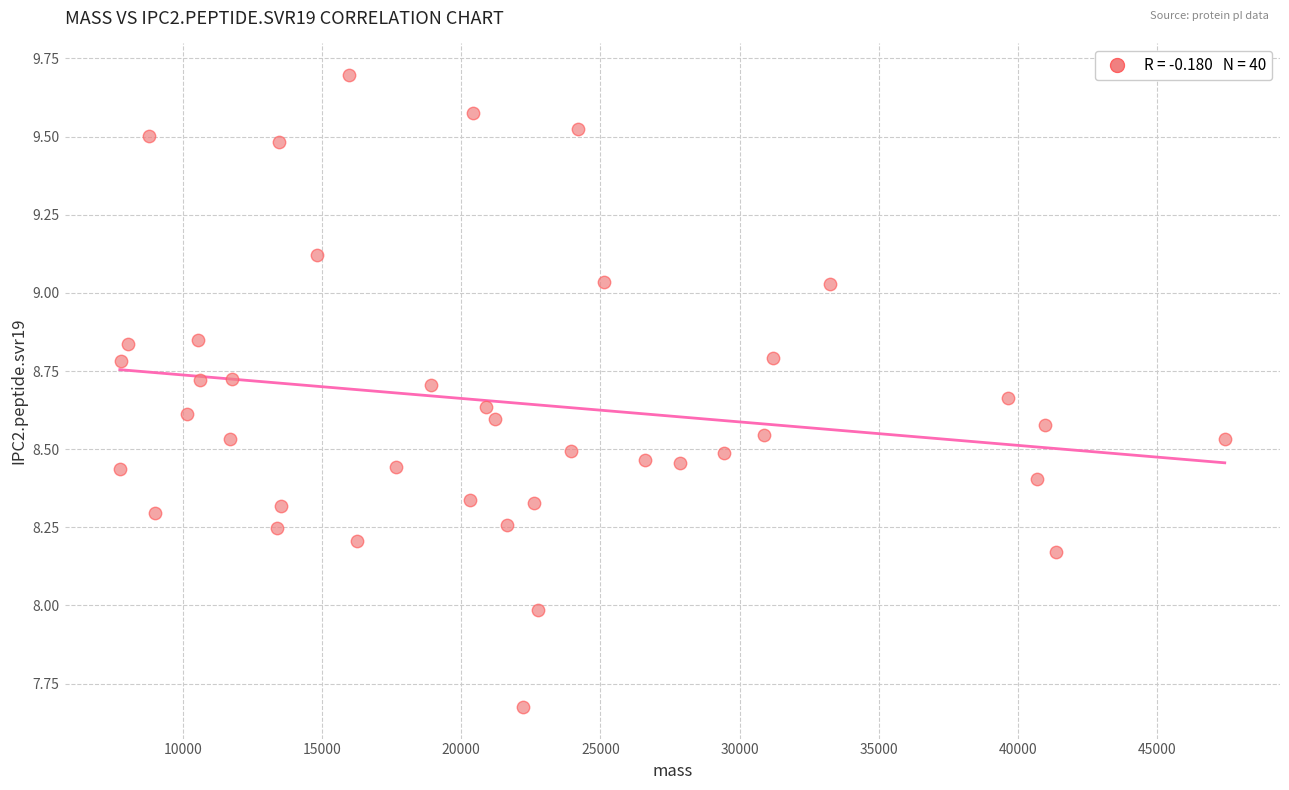

What is the range of Y values (max minus min)?

2.0